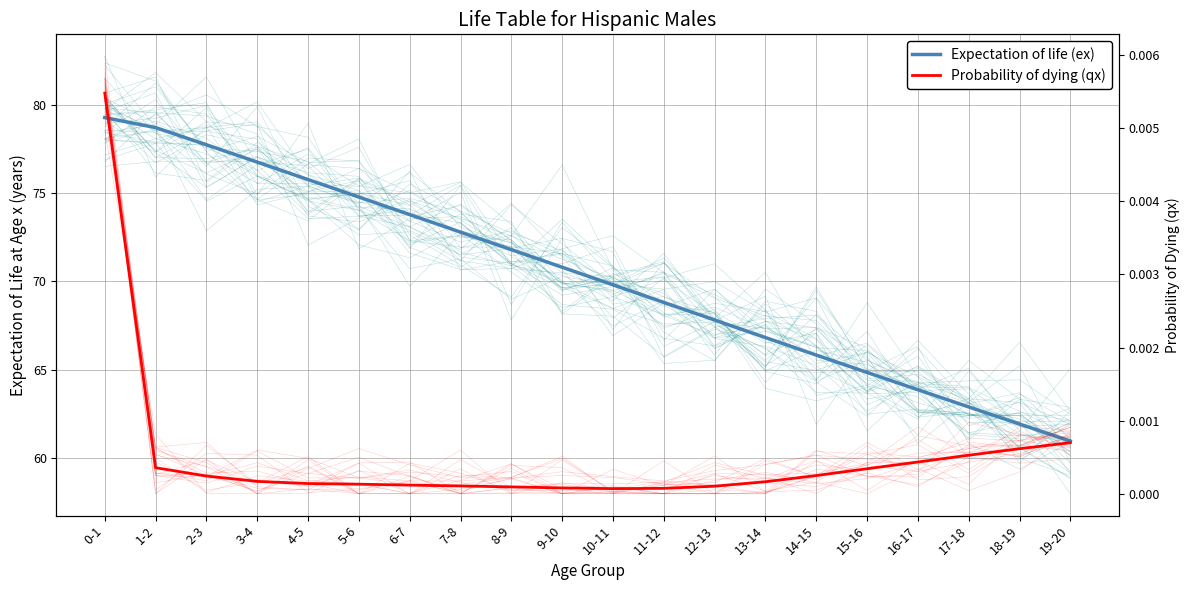

Rank the series by their average value, from highest to lowest.

Expectation of life (ex), Probability of dying (qx)